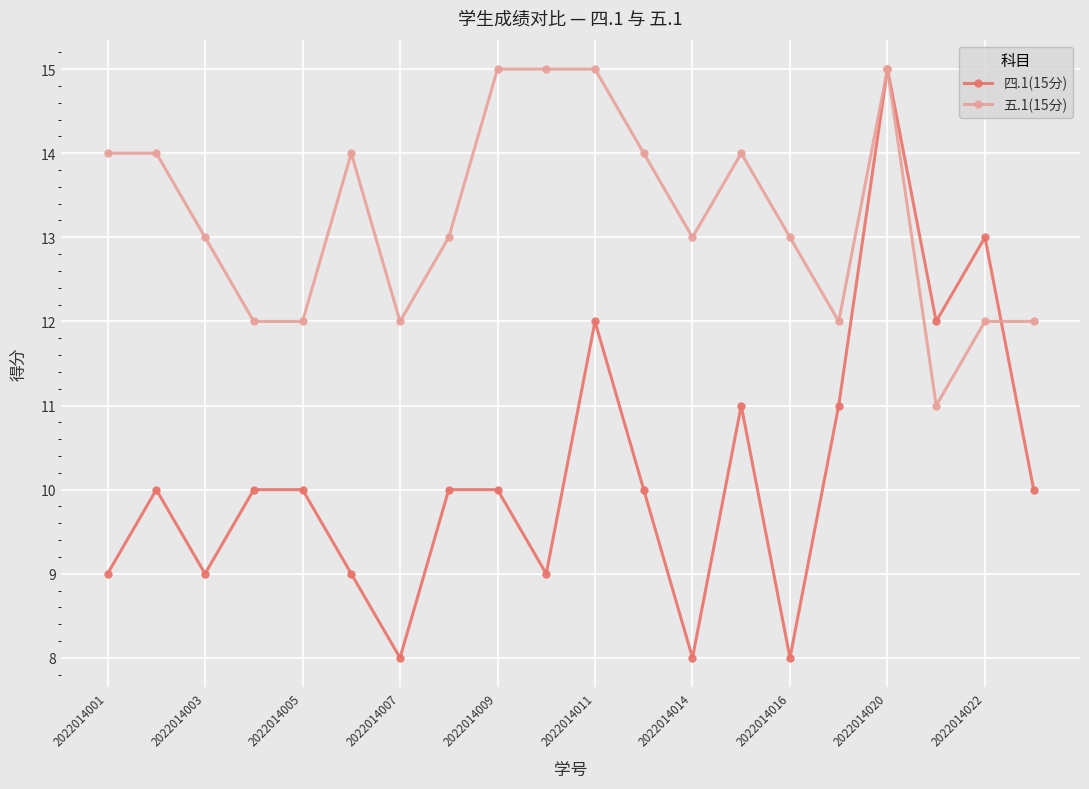

True or false: 五.1(15分) has more than 1 interior local peaks.

True